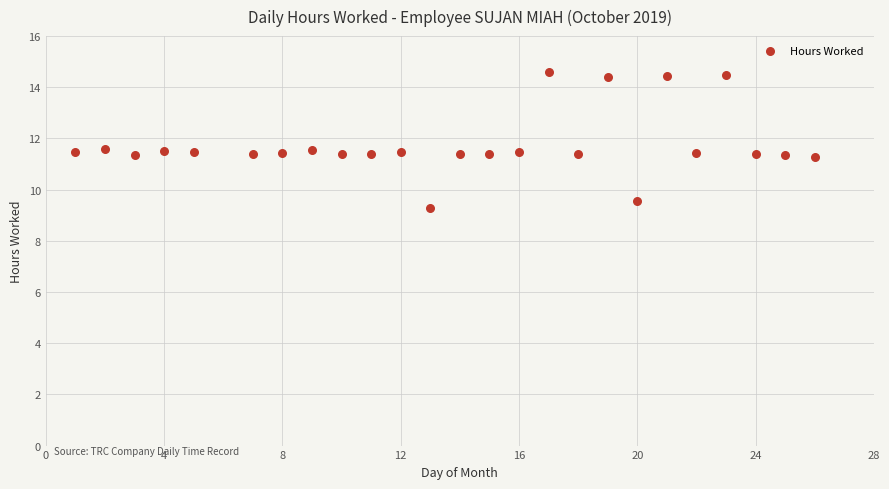

What is the range of X values (max minus min)?

25.0